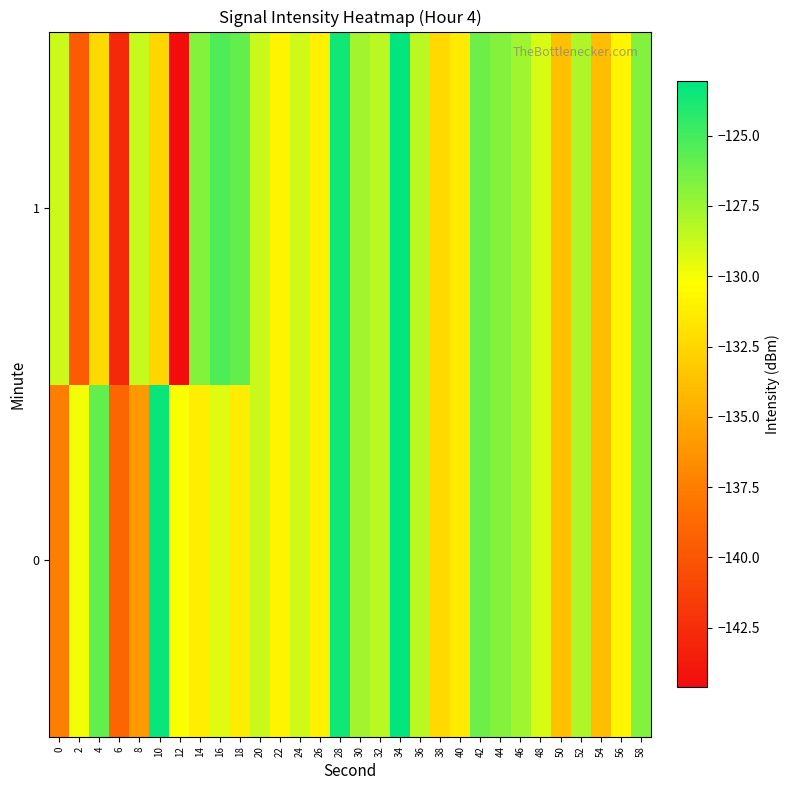

Which series has the widest spread of values?

1